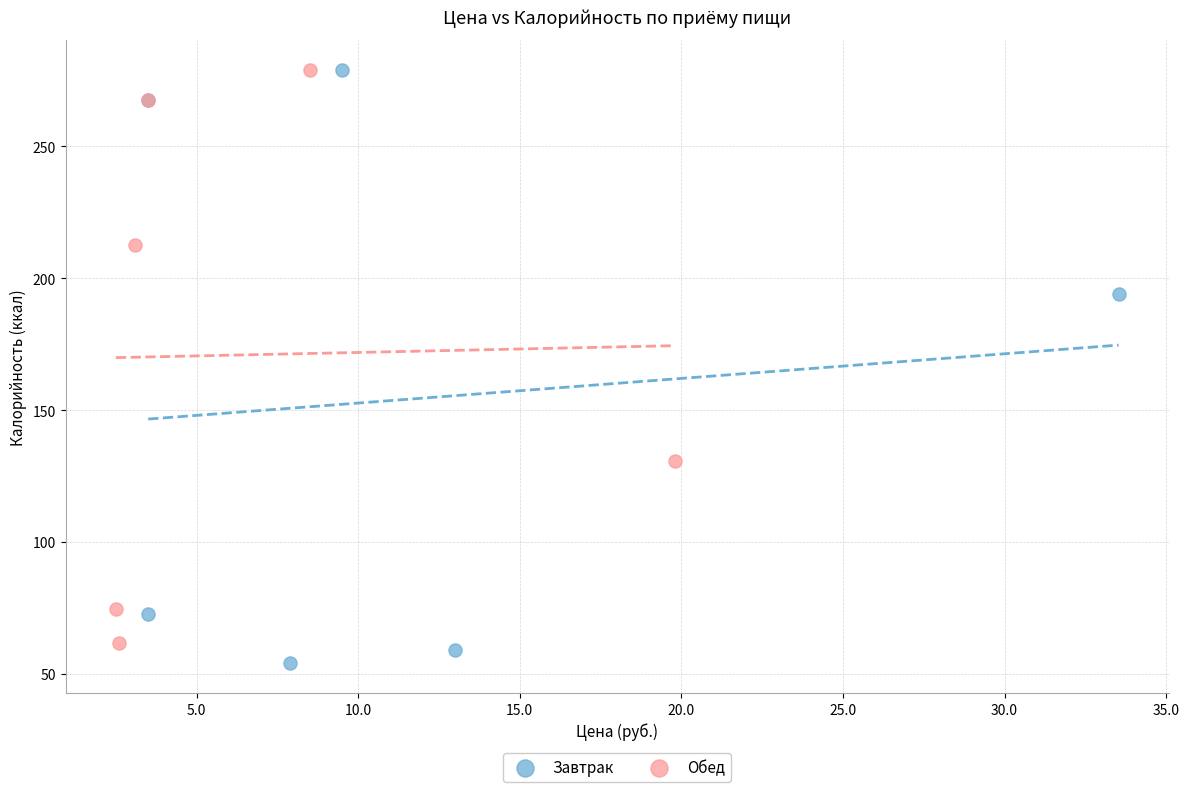

What are all the series names shown in the legend?

Завтрак, Обед